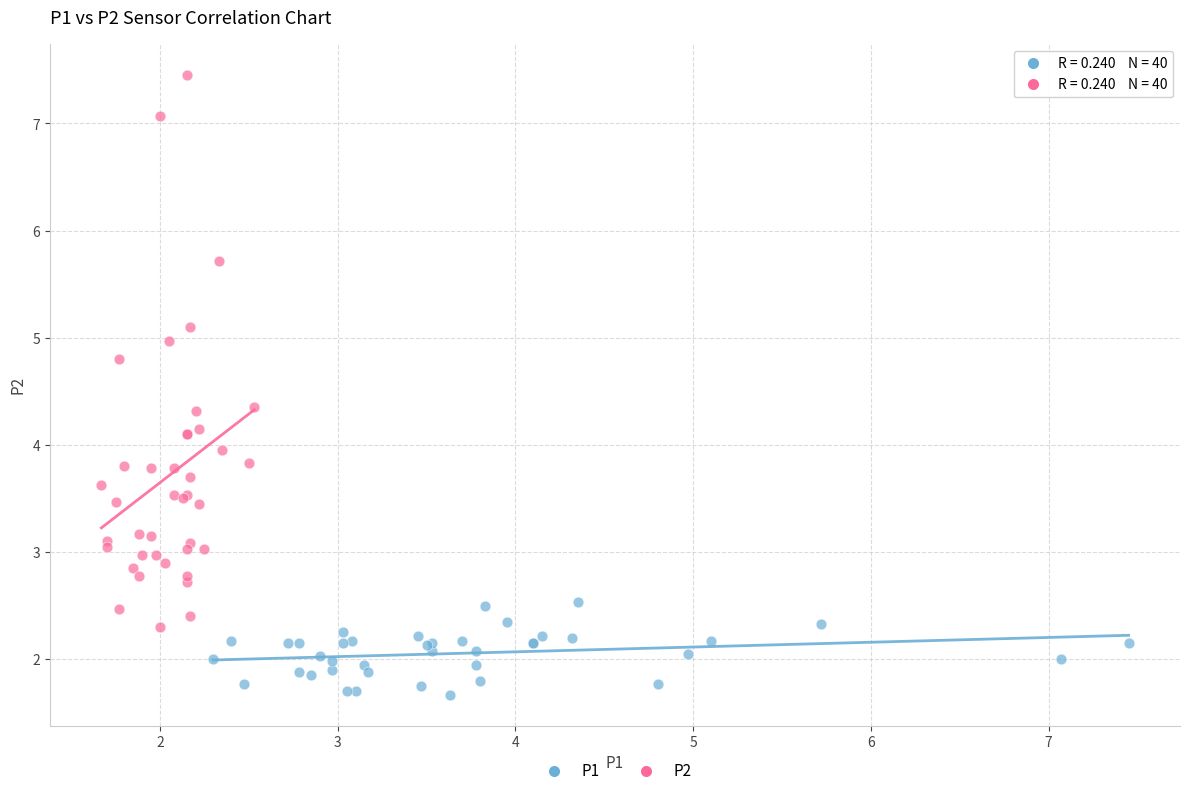

Which series reaches the minimum Y coordinate?

P1